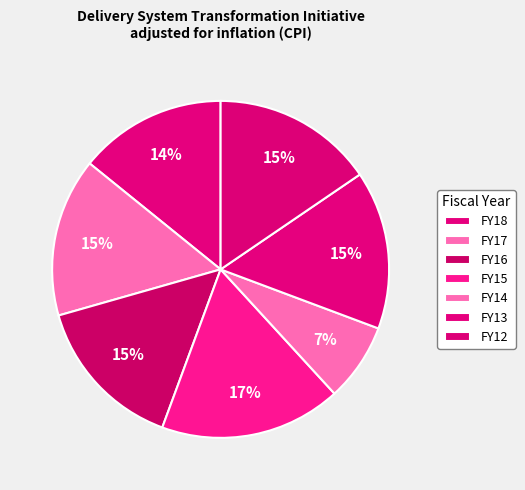

To the nearest percent, what is the average slice percentage?

14%